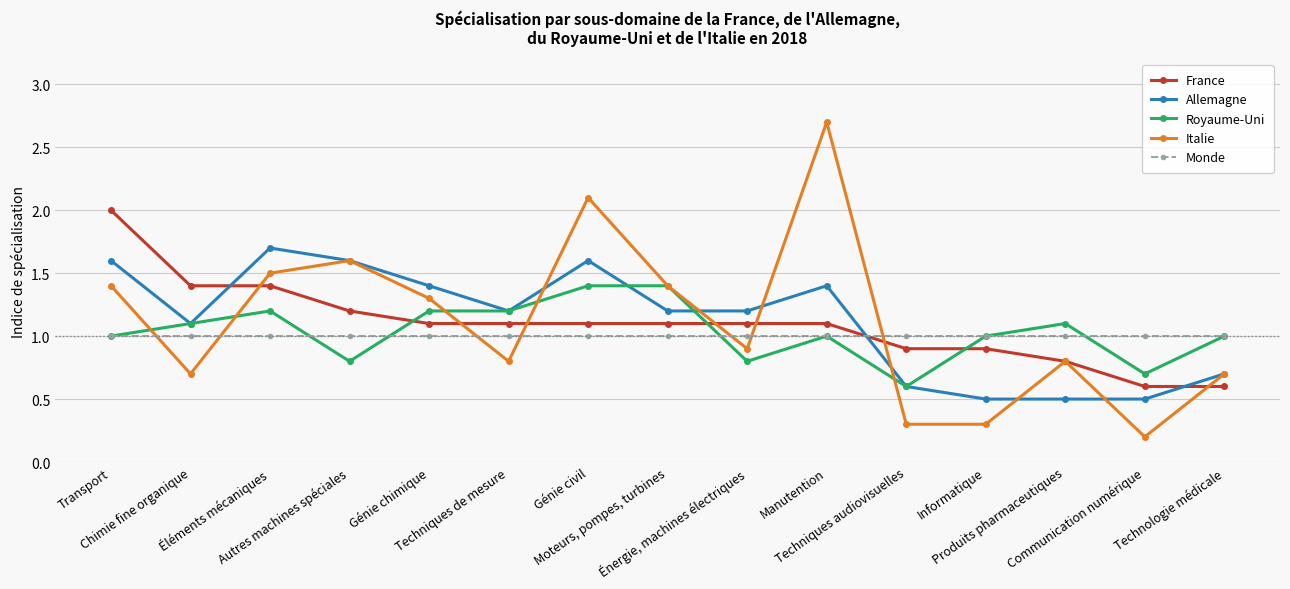

Rank the series by their maximum value, from highest to lowest.

Italie, France, Allemagne, Royaume-Uni, Monde